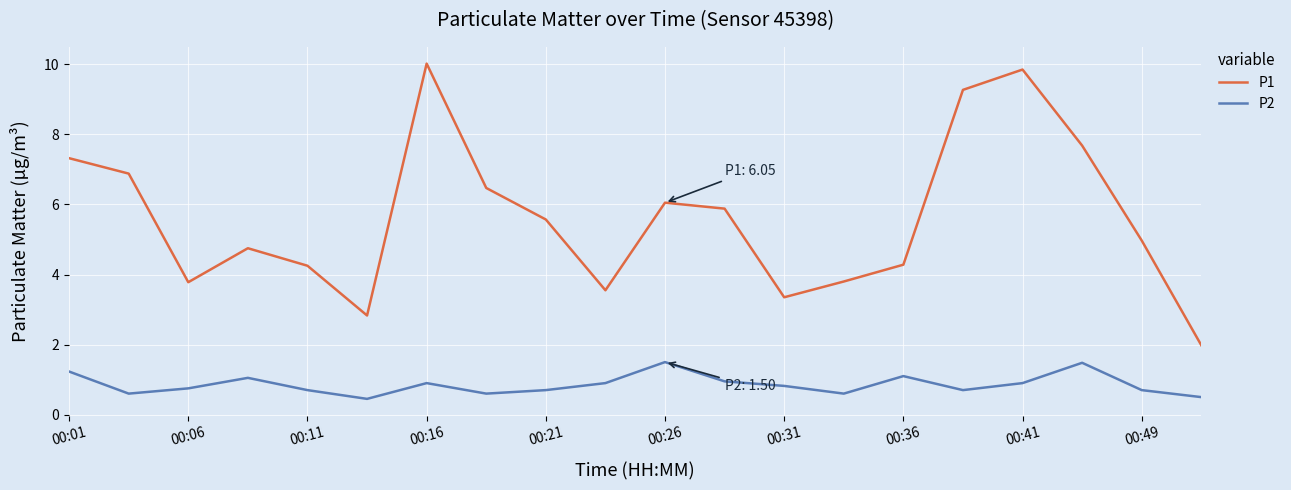

Which series has the largest total across all categories?

P1